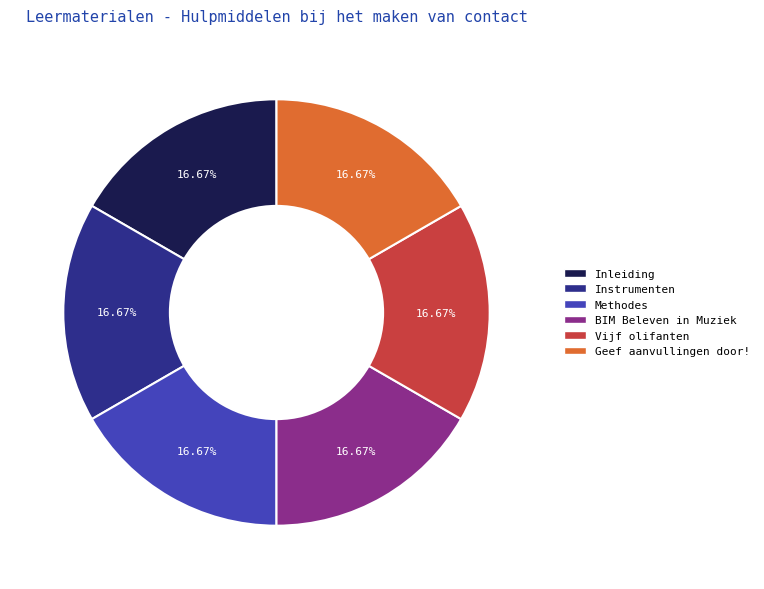

To the nearest percent, what percentage of the pie is Vijf olifanten?

17%